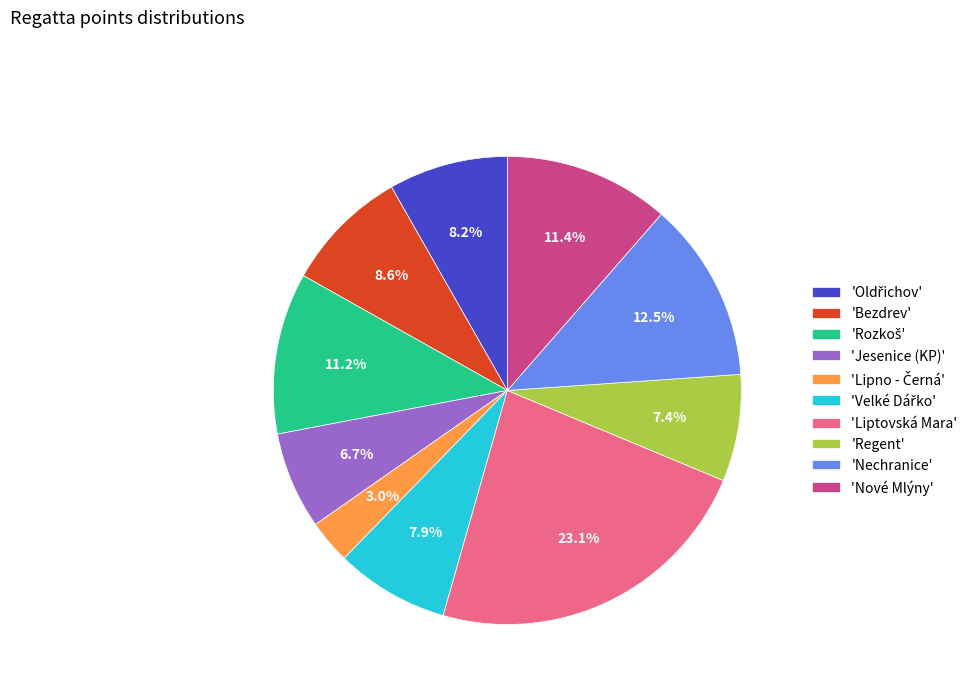

What is the largest slice in the pie chart?

'Liptovská Mara'